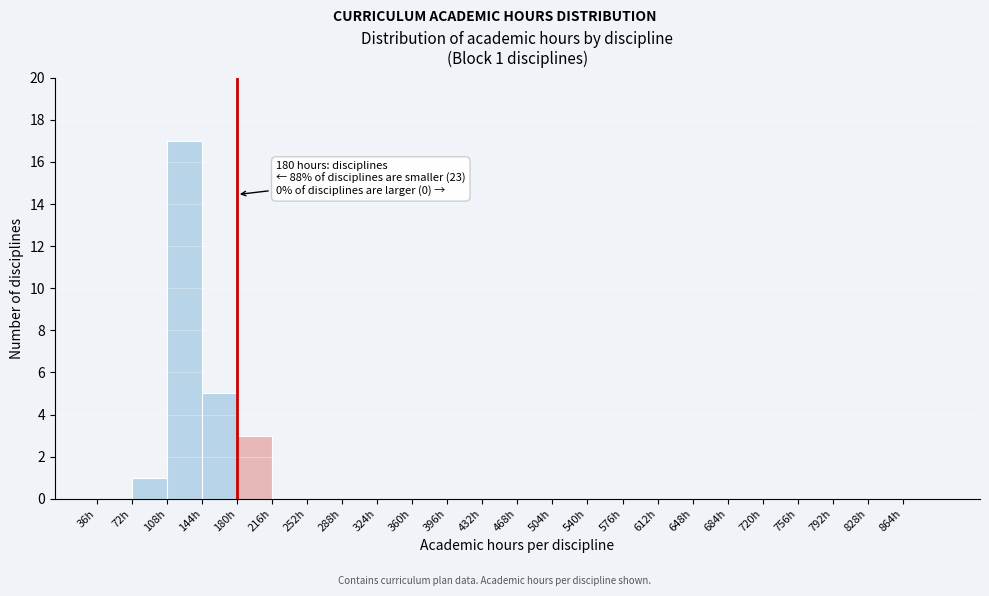

Over which range of the x-axis is the bar tallest?

108 to 144